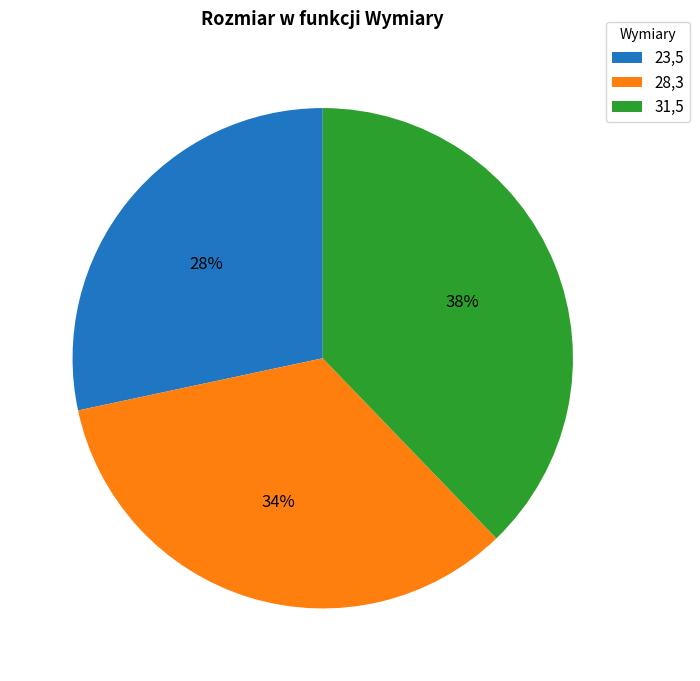

Which category has the smallest portion of the pie?

23,5